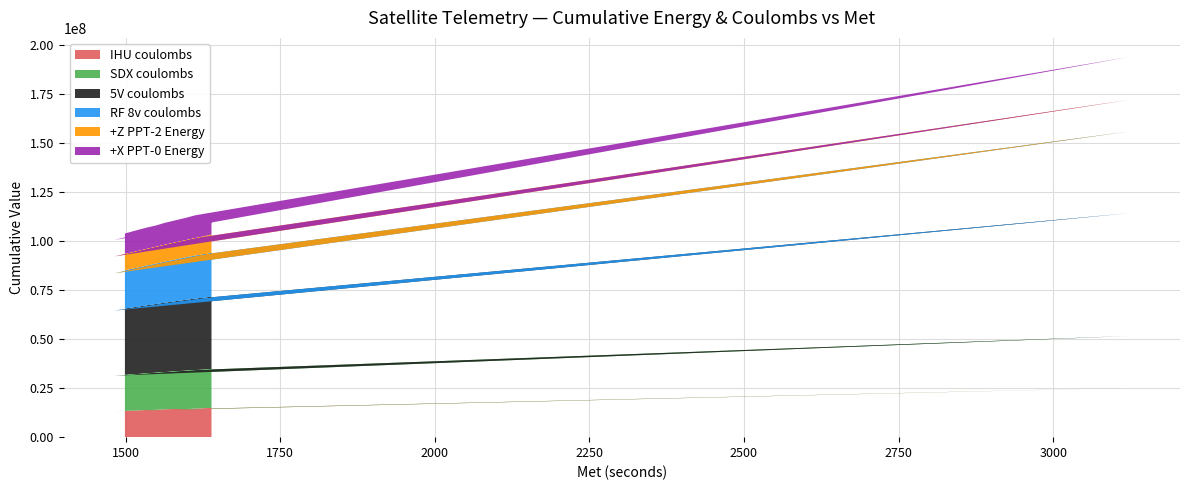

Reading left to right, extract all data points from this chart.

IHU coulombs: 1499=13406362	1513=13524033	1520=13583114	1534=13744774	1549=13895113	1563=14035714	1598=14341459	1613=14459694	3123=25140241	1482=13288403	1511=13534528	1517=13617968	1532=13769241	1546=13909408	1560=14038924	1581=14225966	1596=14342608	1610=14460775	1624=14578439	1639=14705690
SDX coulombs: 1499=18399439	1513=18585731	1520=18660100	1534=18846296	1549=19019947	1563=19193793	1598=19640641	1613=19814653	3123=26507893	1482=18077094	1511=18434549	1517=18520868	1532=18693700	1546=18866482	1560=19051680	1581=19310643	1596=19483331	1610=19656018	1624=19841276	1639=20014051
5V coulombs: 1499=33759159	1513=34089871	1520=34222172	1534=34599782	1549=34931994	1563=35264509	1598=36059535	1613=36368422	3123=62678220	1482=33260595	1511=33899384	1517=34088143	1532=34419868	1546=34750299	1560=35092036	1581=35554440	1596=35860899	1610=36167951	1624=36496391	1639=36805554
RF 8v coulombs: 1499=19607690	1513=19931462	1520=20082750	1534=20388488	1549=20692937	1563=21020011	1598=21775390	1613=22079170	3123=41720086	1482=19034006	1511=19663970	1517=19815990	1532=20119692	1546=20421384	1560=20748190	1581=21199702	1596=21503621	1610=21830244	1624=22135542	1639=22442030
+Z PPT-2 Energy: 1499=8336818	1513=8413073	1520=8448683	1534=8517220	1549=8588820	1563=8667554	1598=8803678	1613=8872632	3123=16151587	1482=8609115	1511=8756580	1517=8792544	1532=8867234	1546=8948165	1560=9024257	1581=9137845	1596=9213529	1610=9294959	1624=9370643	1639=9446327
+X PPT-0 Energy: 1499=10452133	1513=10645958	1520=10786595	1534=10844314	1549=10902770	1563=11176113	1598=11384680	1613=11668071	3123=21902687	1482=8356712	1511=8617844	1517=8628596	1532=8689448	1546=8768226	1560=8815635	1581=8929071	1596=9003501	1610=9072520	1624=9150403	1639=9234230